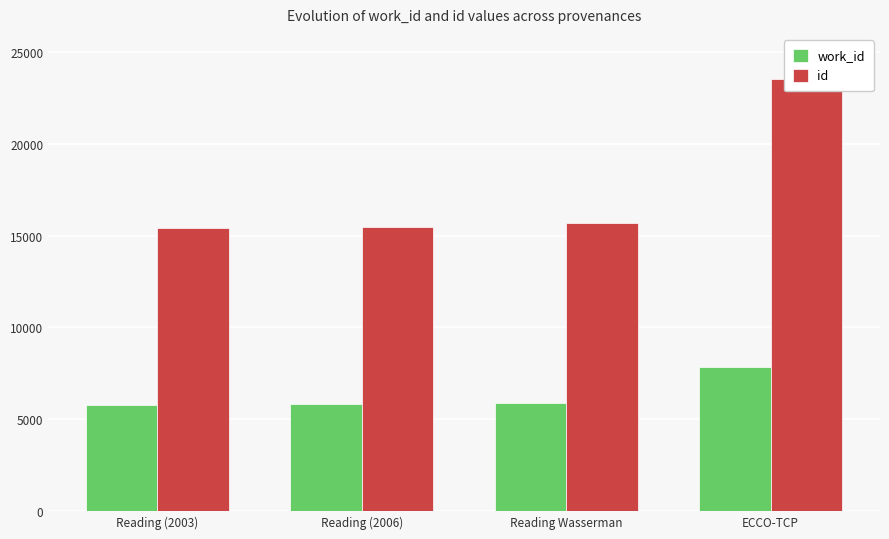

What is the difference between the maximum and minimum values in the id series?

8128